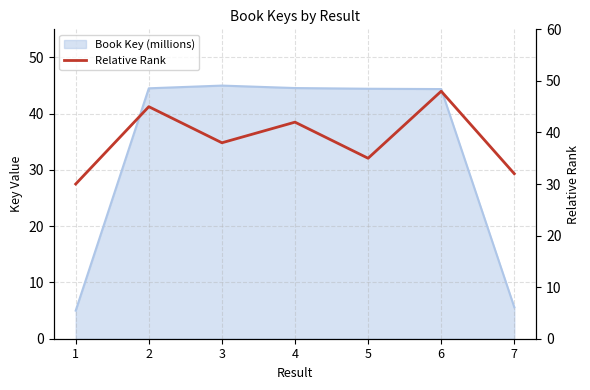

Count the number of categories in the chart.

7